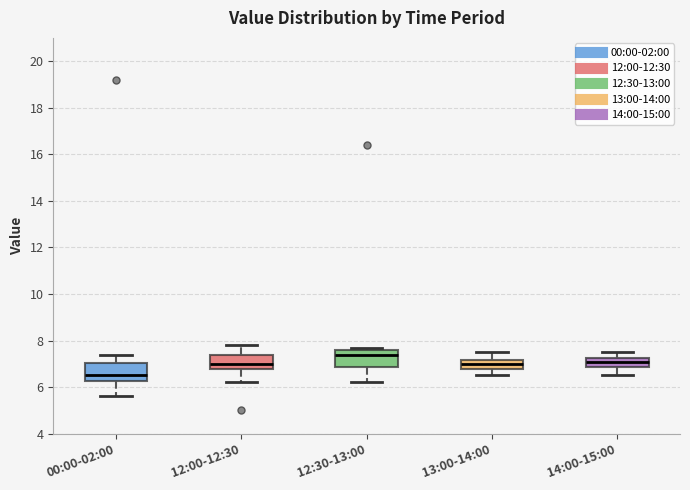

Which box has the highest median line?

12:30-13:00